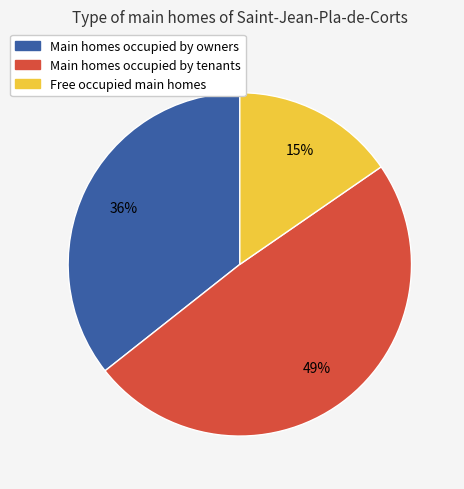

To the nearest percent, what is the difference between the largest and smallest slice percentages?

34%